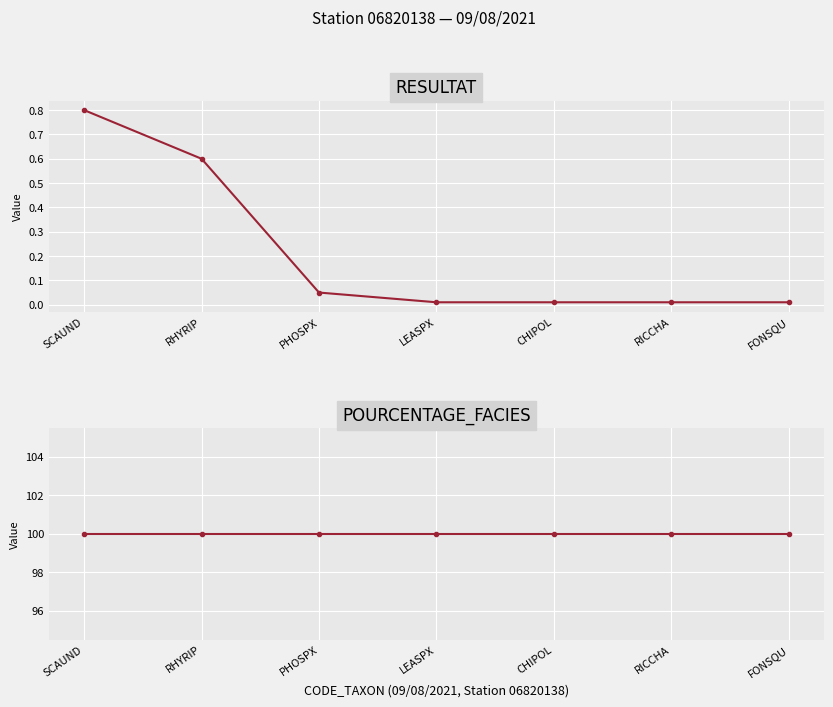

True or false: RESULTAT and POURCENTAGE_FACIES intersect in this chart.

False